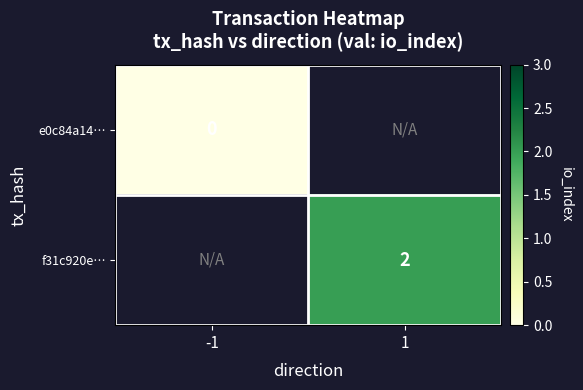

Is the value of f31c920e… at 1 greater than the value of e0c84a14… at -1?

Yes